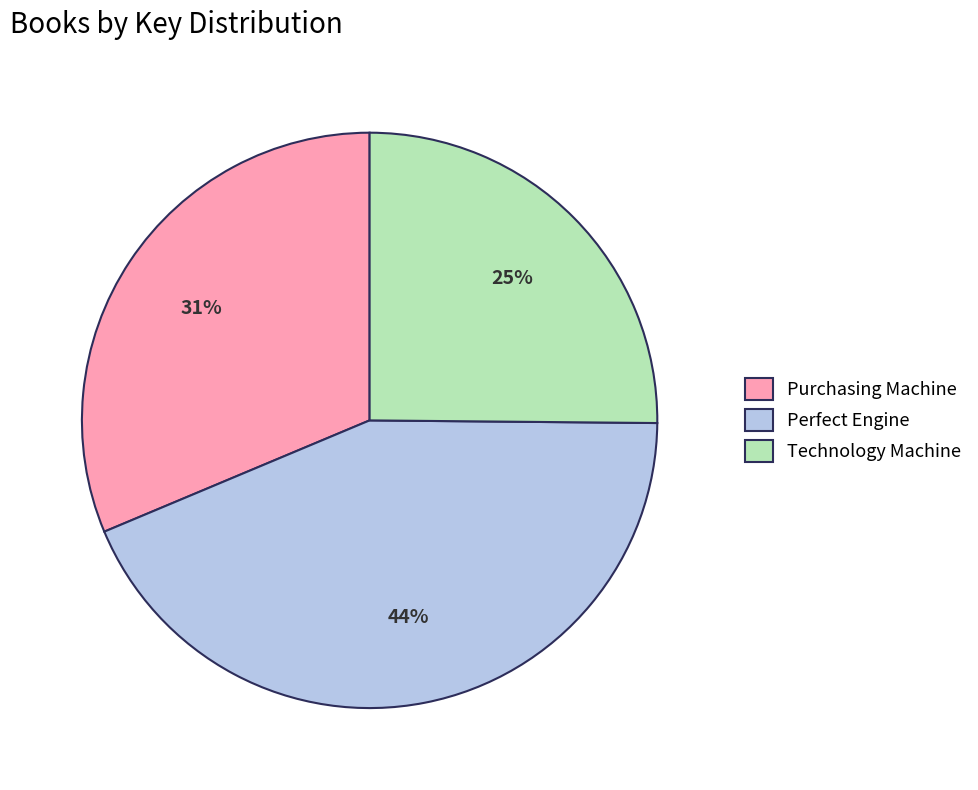

What is the ratio of the value at Technology Machine to the value at Purchasing Machine?

0.8